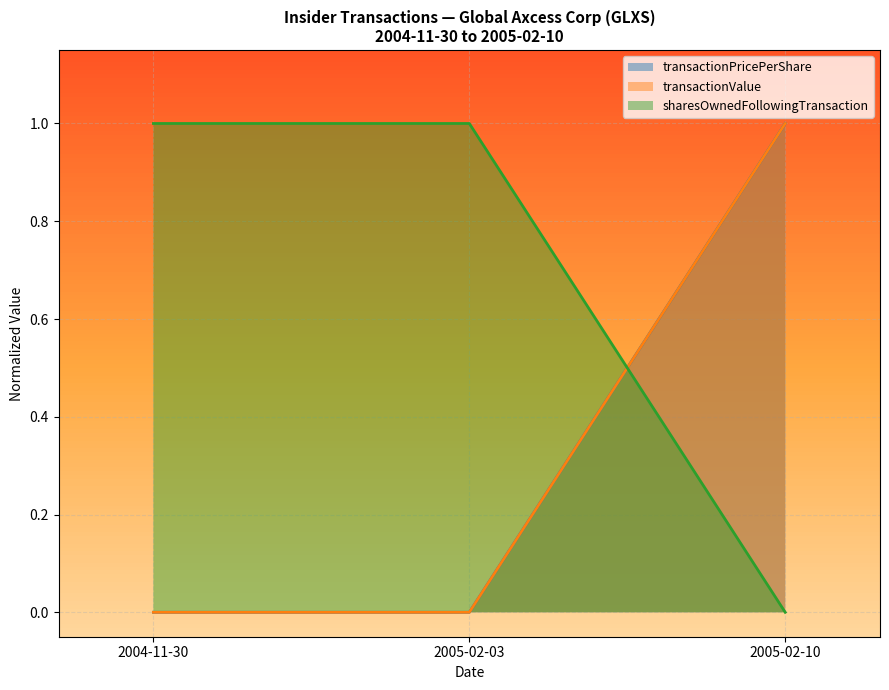

What is the label of the 2nd point from the right?

2005-02-03